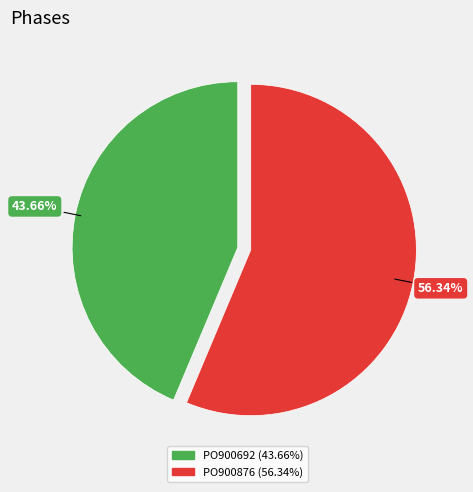

What is the smallest slice in the pie chart?

PO900692